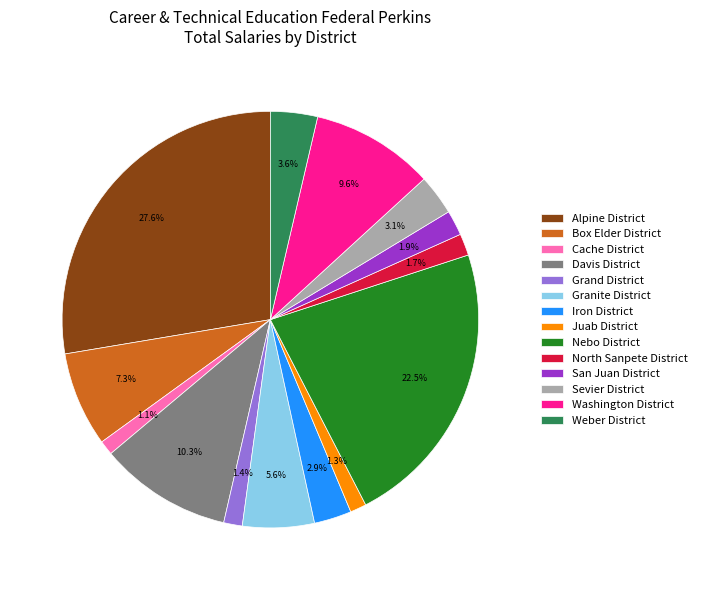

What is the largest slice in the pie chart?

Alpine District